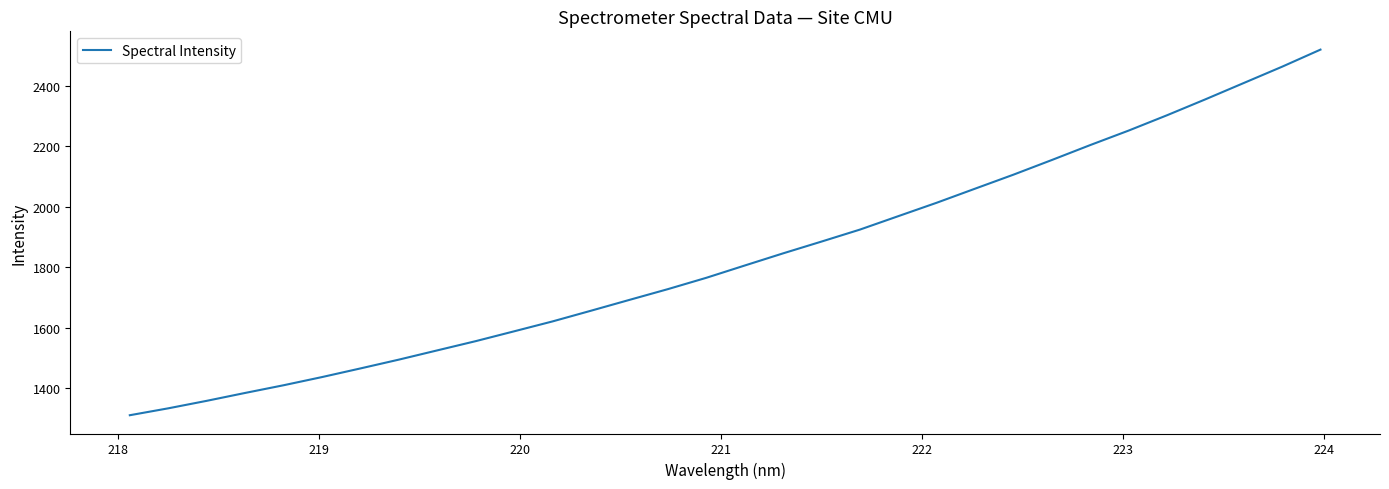

What is the difference between the second highest and second lowest values?

1127.7